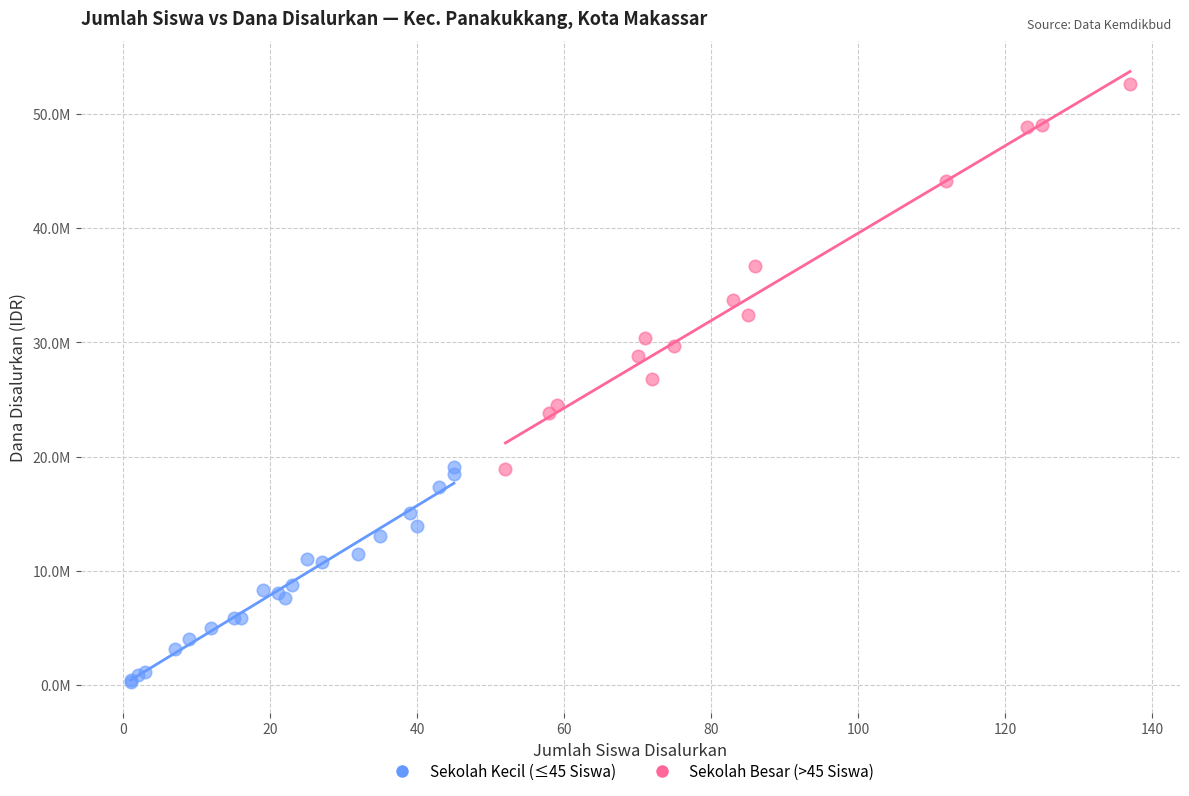

Which series reaches the maximum Y coordinate?

Sekolah Besar (>45 Siswa)